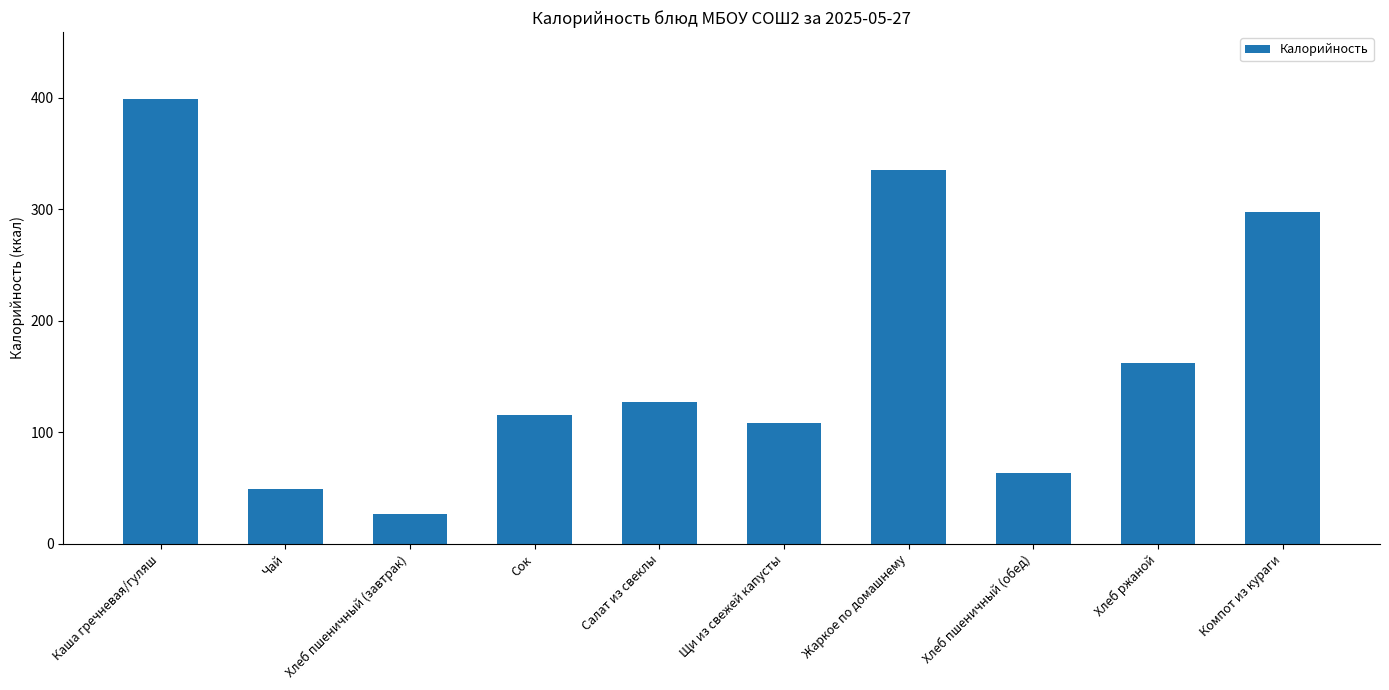

What is the minimum value shown in the chart?

27